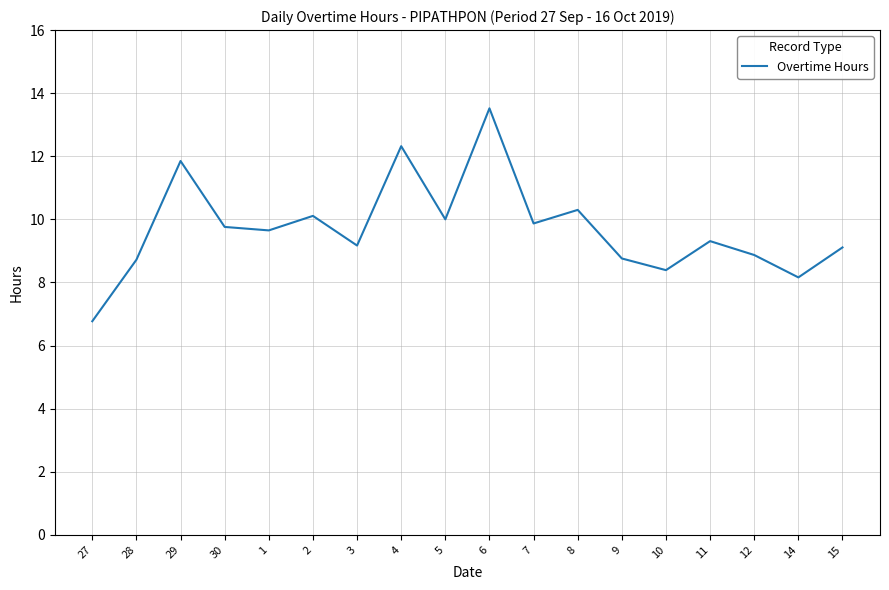

Read the value at 6.

13.5